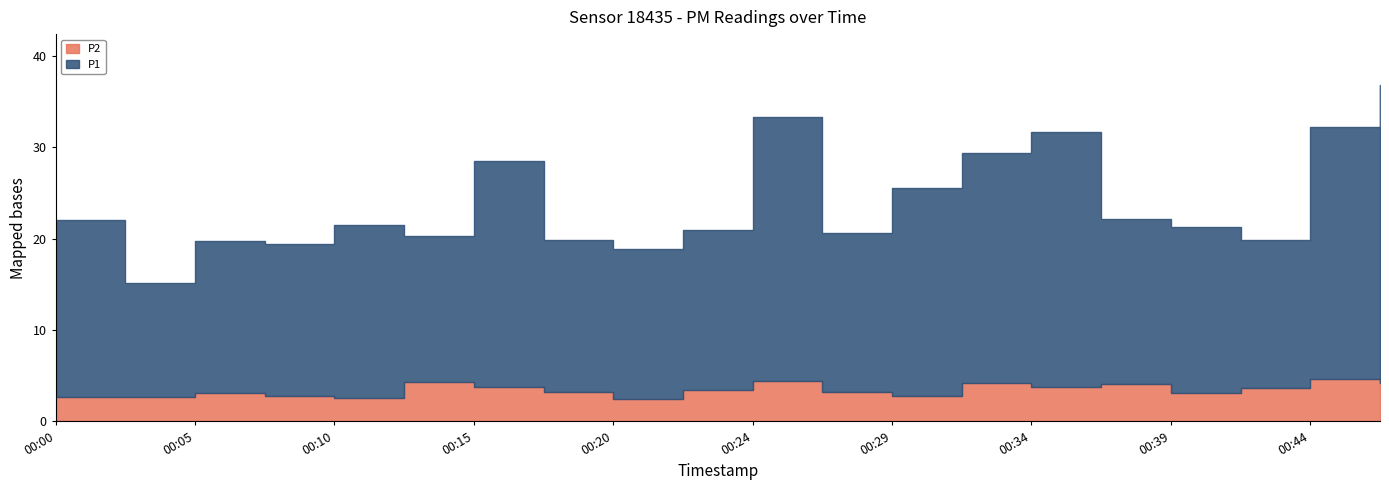

What is the difference between the maximum and minimum values in the P1 series?

20.1